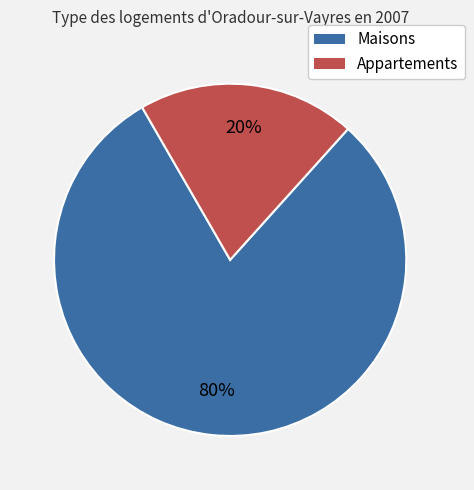

To the nearest percent, what is the difference between the largest and smallest slice percentages?

60%